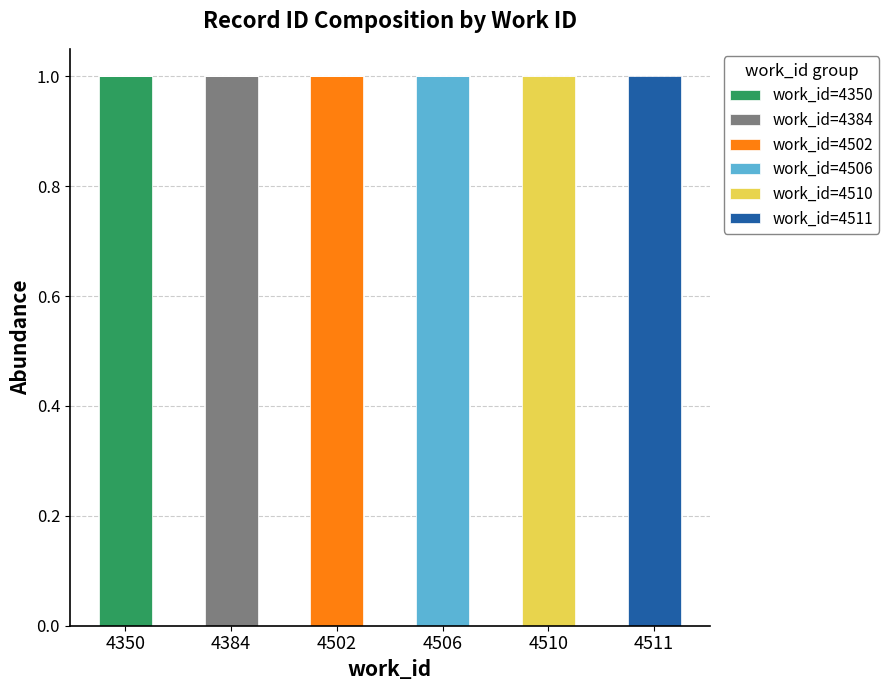

Which category has the highest value in the work_id=4350 series?

4350